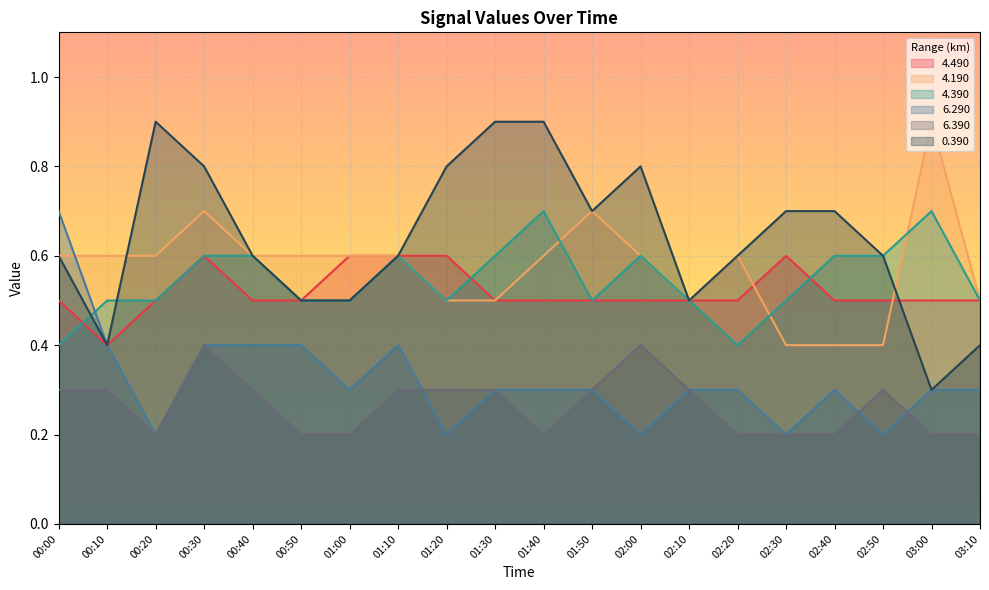

Between 01:00 and 02:20, which series saw the biggest shift?

4.490